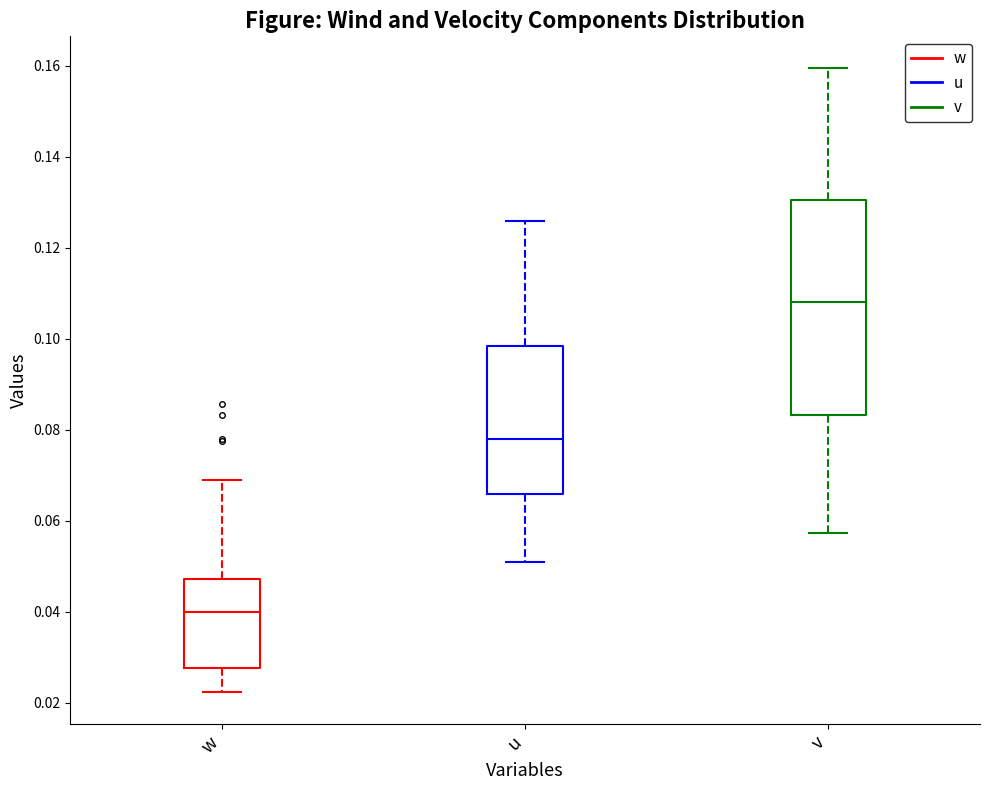

Which box's median line is the lowest?

w